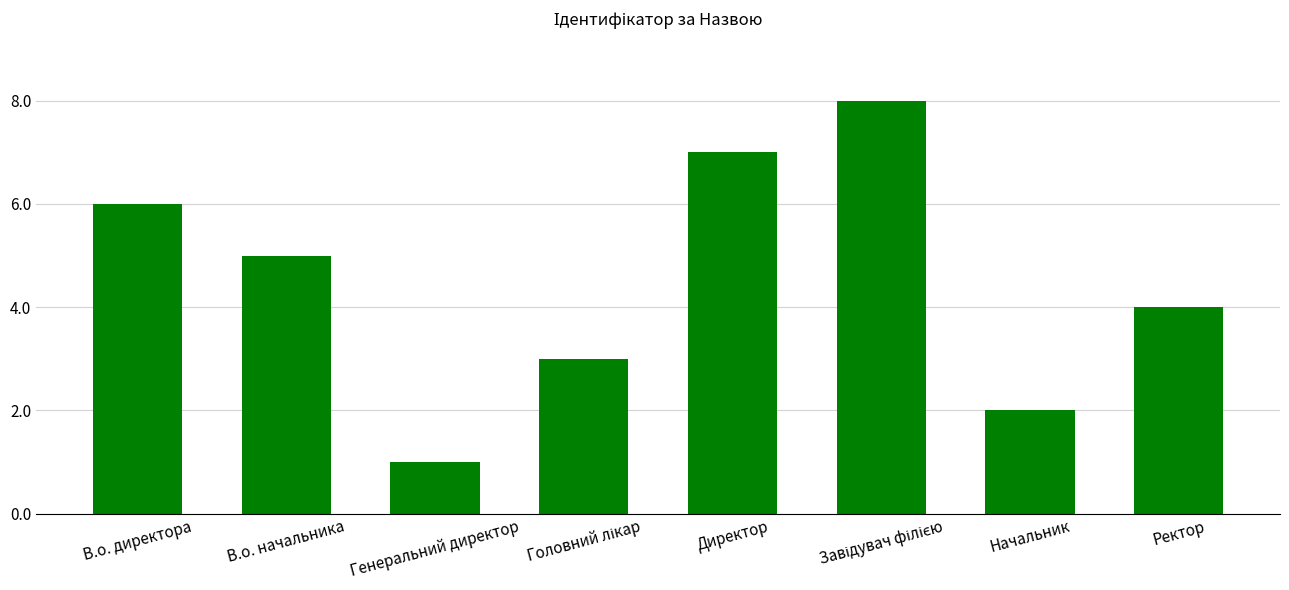

How many values are below 5?

4